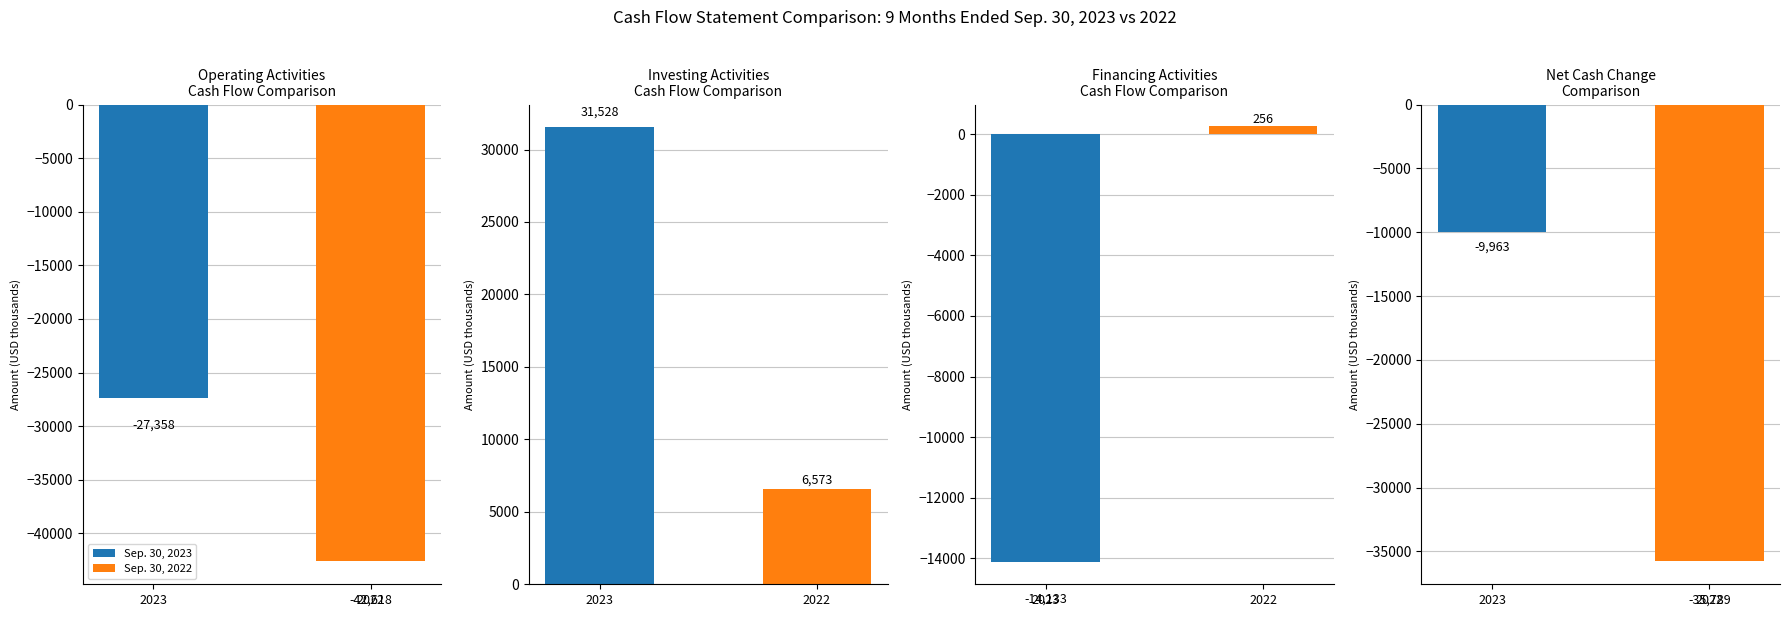

Are the bars grouped side by side (vs. stacked)?

Yes